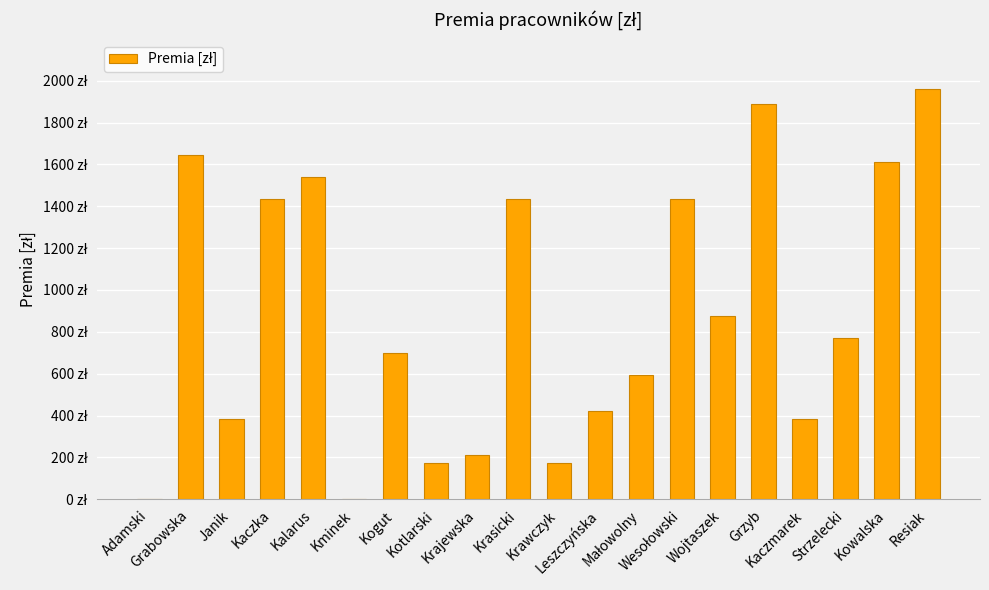

Reading right to left, extract all data points from this chart.

Resiak=1960	Kowalska=1610	Strzelecki=770	Kaczmarek=385	Grzyb=1890	Wojtaszek=875	Wesołowski=1435	Małowolny=595	Leszczyńska=420	Krawczyk=175	Krasicki=1435	Krajewska=210	Kotlarski=175	Kogut=700	Kminek=0	Kalarus=1540	Kaczka=1435	Janik=385	Grabowska=1645	Adamski=0